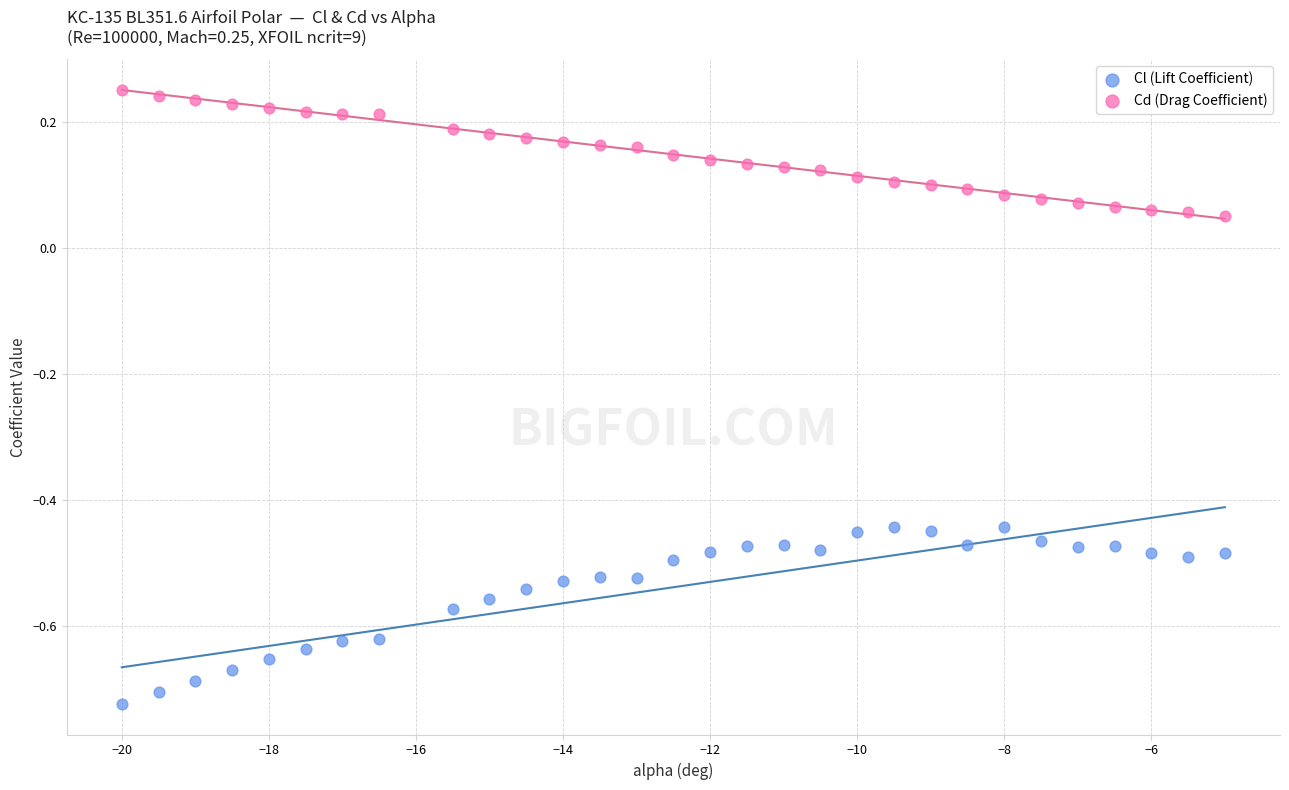

What are all the series names shown in the legend?

Cl (Lift Coefficient), Cd (Drag Coefficient)